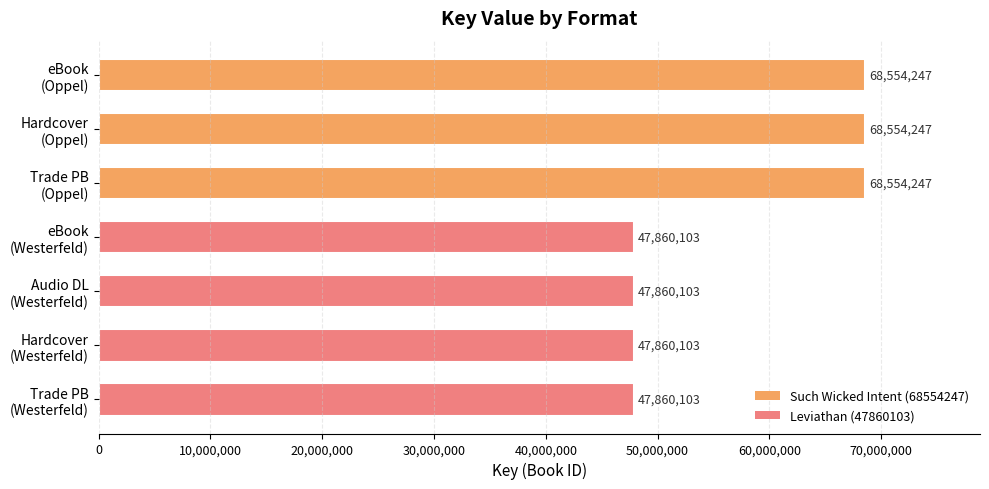

What is the value of the 6th bar from the top?

47860103